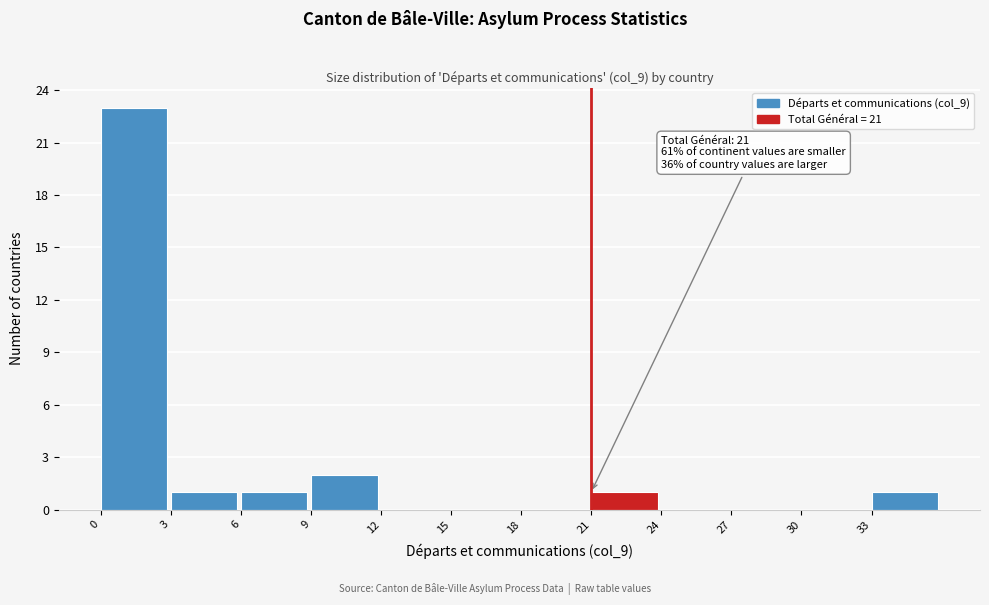

Which range on the x-axis has the tallest bar?

0 to 3